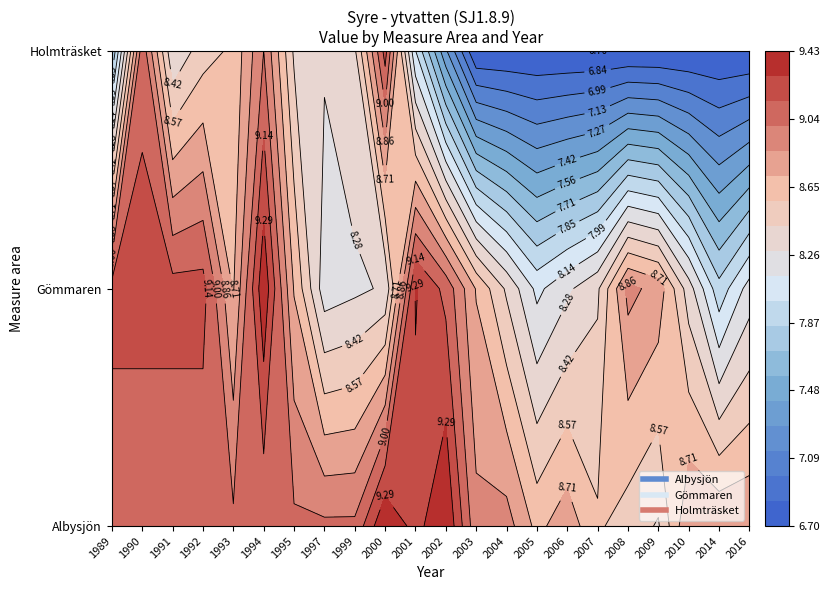

List the series in order of their overall mean, highest first.

Albysjön, Gömmaren, Holmträsket